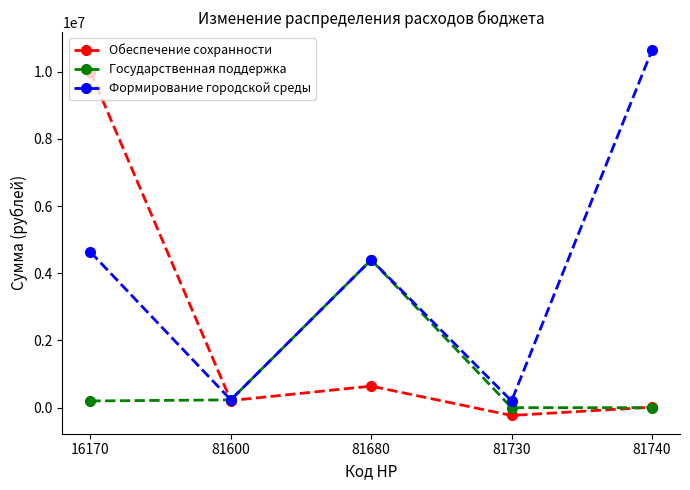

Which series has the largest range (max minus min)?

Формирование городской среды